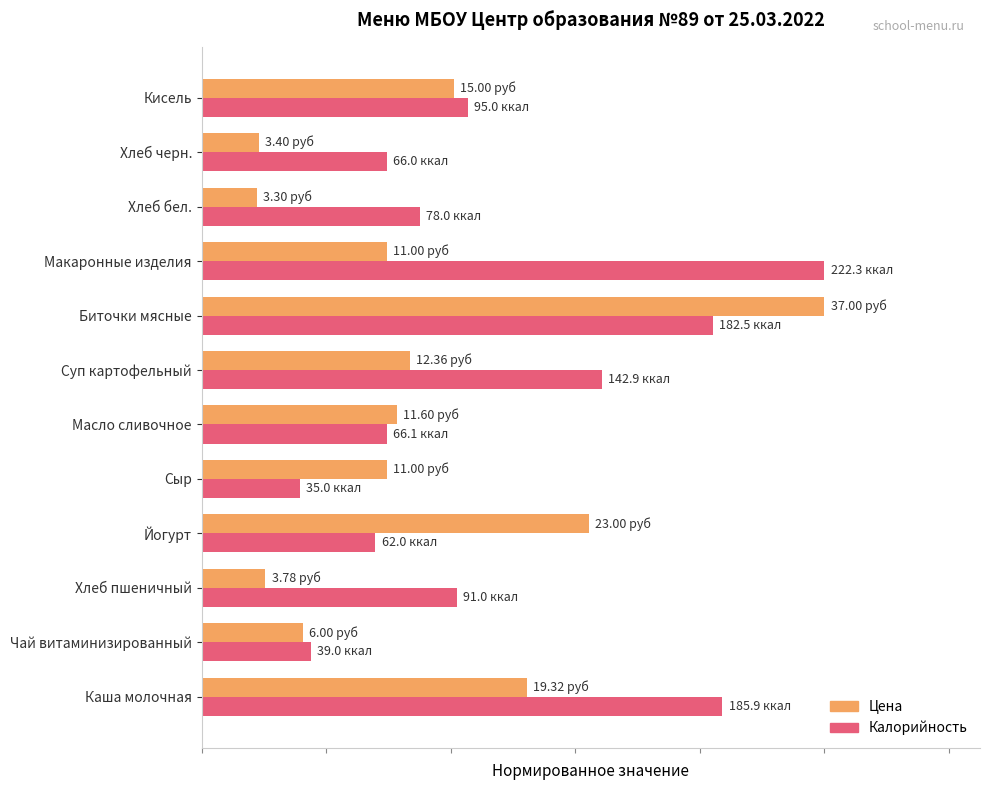

List the series in order of their overall mean, lowest first.

Цена, Калорийность